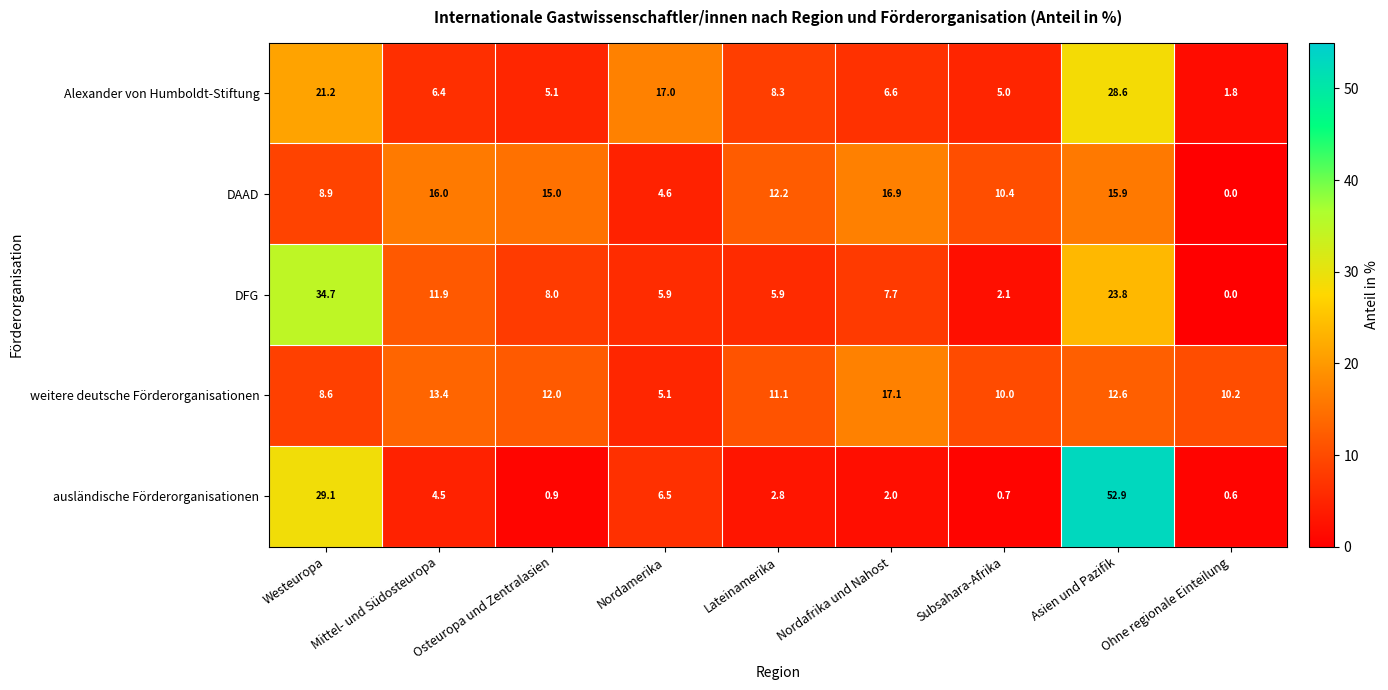

Which category has the lowest value across all series?

Ohne regionale Einteilung